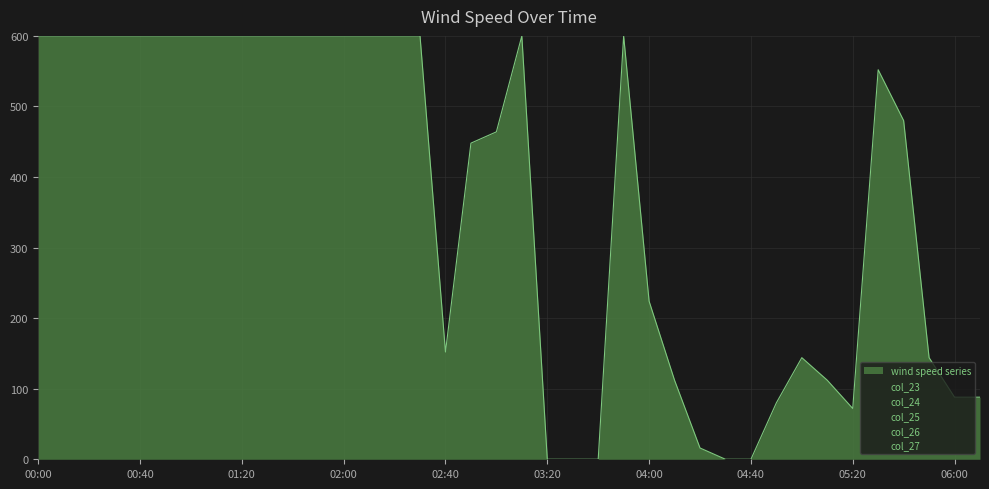

Which category has the highest value across all series?

13